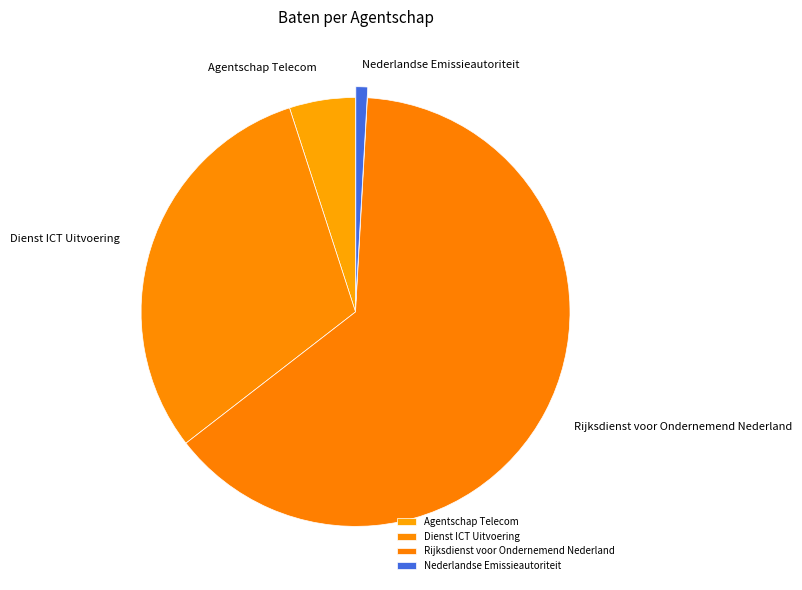

How many slices are in this pie chart?

4